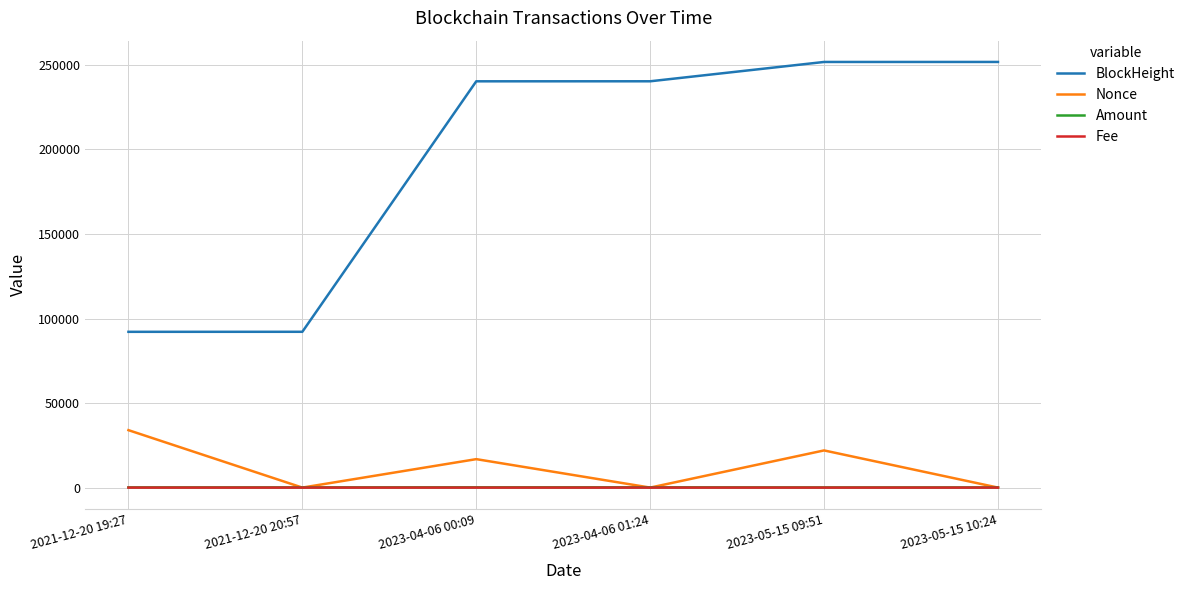

What is the spread (max minus min) of values at 2021-12-20 20:57?

92152.0